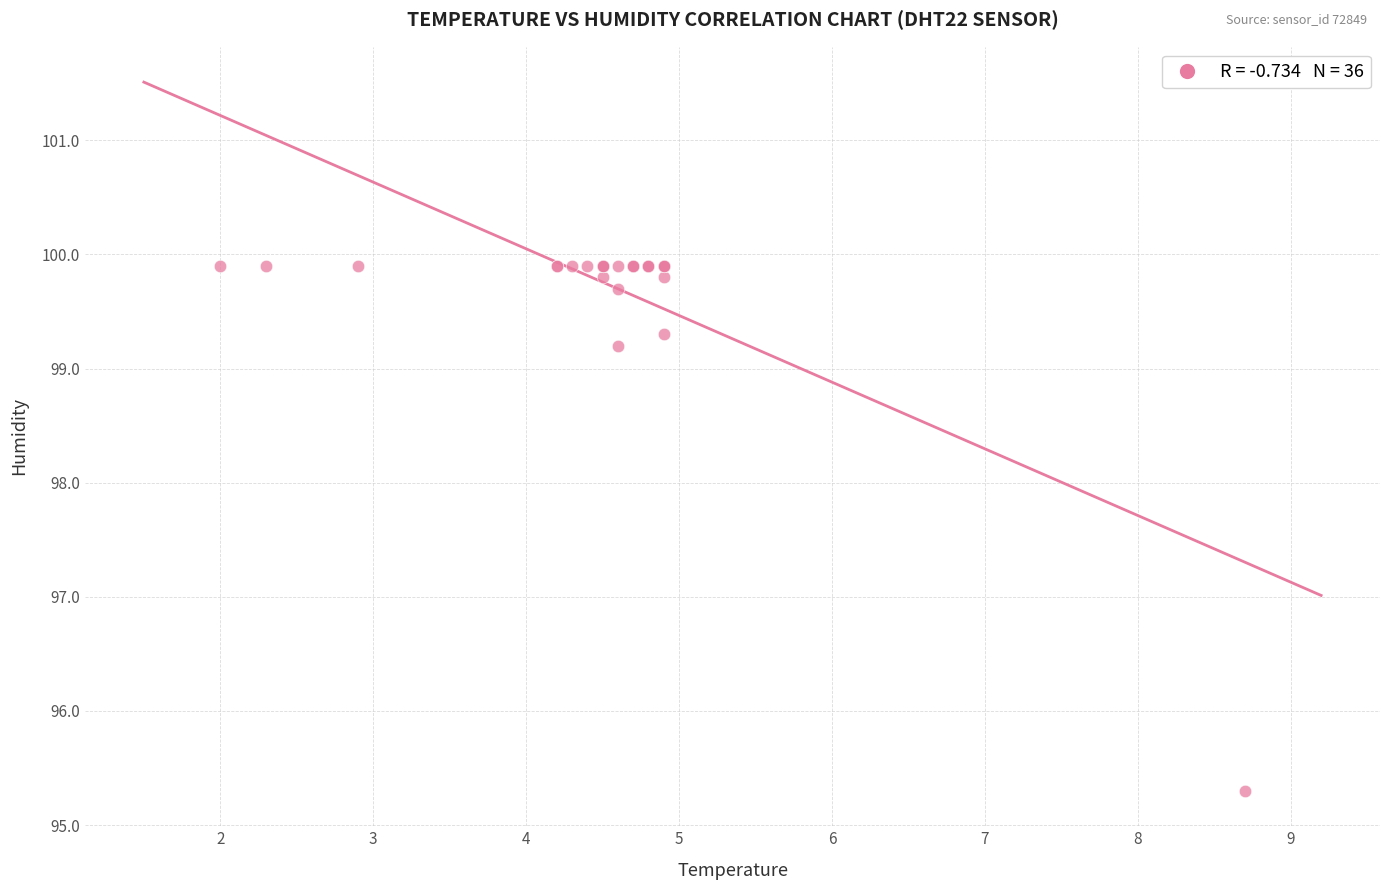

What Y value in the scatter plot is closest to 97?

95.3